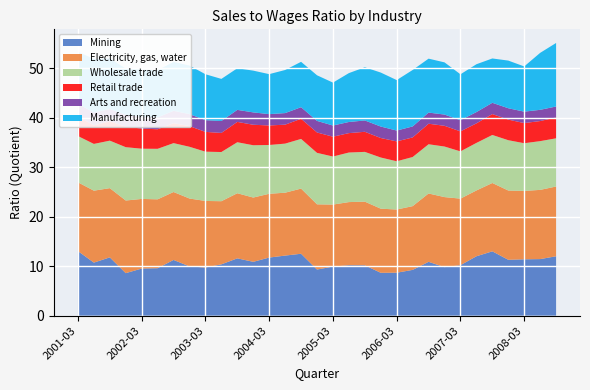

Reading left to right, what are all the values shown in this chart?

Mining: 2001-03=13.1	2001-06=10.7	2001-09=11.8	2001-12=8.6	2002-03=9.5	2002-06=9.6	2002-09=11.3	2002-12=10.0	2003-03=9.8	2003-06=10.4	2003-09=11.6	2003-12=10.9	2004-03=11.8	2004-06=12.2	2004-09=12.5	2004-12=9.3	2005-03=9.9	2005-06=10.2	2005-09=10.2	2005-12=8.7	2006-03=8.7	2006-06=9.3	2006-09=10.9	2006-12=9.8	2007-03=10.2	2007-06=12.0	2007-09=13.0	2007-12=11.3	2008-03=11.4	2008-06=11.4	2008-09=12.0
Electricity, gas, water: 2001-03=13.9	2001-06=14.5	2001-09=14.0	2001-12=14.7	2002-03=14.1	2002-06=13.9	2002-09=13.7	2002-12=13.7	2003-03=13.4	2003-06=12.8	2003-09=13.2	2003-12=13.0	2004-03=12.9	2004-06=12.7	2004-09=13.2	2004-12=13.2	2005-03=12.5	2005-06=12.8	2005-09=12.9	2005-12=13.0	2006-03=12.8	2006-06=12.9	2006-09=13.8	2006-12=14.2	2007-03=13.4	2007-06=13.3	2007-09=13.8	2007-12=14.0	2008-03=13.8	2008-06=14.0	2008-09=14.1
Wholesale trade: 2001-03=9.3	2001-06=9.4	2001-09=9.6	2001-12=10.8	2002-03=10.2	2002-06=10.2	2002-09=9.9	2002-12=10.5	2003-03=10.0	2003-06=9.9	2003-09=10.3	2003-12=10.6	2004-03=9.9	2004-06=9.9	2004-09=10.0	2004-12=10.4	2005-03=9.7	2005-06=10.0	2005-09=10.1	2005-12=10.3	2006-03=9.8	2006-06=9.9	2006-09=9.9	2006-12=10.2	2007-03=9.6	2007-06=9.6	2007-09=9.7	2007-12=10.2	2008-03=9.6	2008-06=9.8	2008-09=9.7
Retail trade: 2001-03=4.0	2001-06=3.8	2001-09=3.9	2001-12=4.1	2002-03=4.1	2002-06=4.0	2002-09=4.0	2002-12=4.2	2003-03=4.0	2003-06=3.9	2003-09=4.1	2003-12=4.1	2004-03=4.0	2004-06=3.8	2004-09=4.1	2004-12=4.1	2005-03=4.0	2005-06=3.9	2005-09=4.1	2005-12=3.9	2006-03=4.0	2006-06=4.0	2006-09=4.2	2006-12=4.2	2007-03=4.0	2007-06=4.0	2007-09=4.2	2007-12=4.2	2008-03=4.1	2008-06=4.1	2008-09=4.2
Arts and recreation: 2001-03=2.6	2001-06=2.6	2001-09=2.5	2001-12=2.4	2002-03=2.4	2002-06=2.4	2002-09=2.5	2002-12=2.4	2003-03=2.4	2003-06=2.4	2003-09=2.4	2003-12=2.5	2004-03=2.3	2004-06=2.3	2004-09=2.3	2004-12=2.3	2005-03=2.3	2005-06=2.2	2005-09=2.3	2005-12=2.3	2006-03=2.2	2006-06=2.2	2006-09=2.2	2006-12=2.3	2007-03=2.3	2007-06=2.3	2007-09=2.3	2007-12=2.3	2008-03=2.3	2008-06=2.3	2008-09=2.2
Manufacturing: 2001-03=10.5	2001-06=10.8	2001-09=10.2	2001-12=9.3	2002-03=9.6	2002-06=9.5	2002-09=9.9	2002-12=9.8	2003-03=9.3	2003-06=8.5	2003-09=8.4	2003-12=8.4	2004-03=8.1	2004-06=8.7	2004-09=9.2	2004-12=9.2	2005-03=8.7	2005-06=9.9	2005-09=10.8	2005-12=10.9	2006-03=10.2	2006-06=11.4	2006-09=10.9	2006-12=10.6	2007-03=9.3	2007-06=9.7	2007-09=9.0	2007-12=9.6	2008-03=9.1	2008-06=11.5	2008-09=12.8